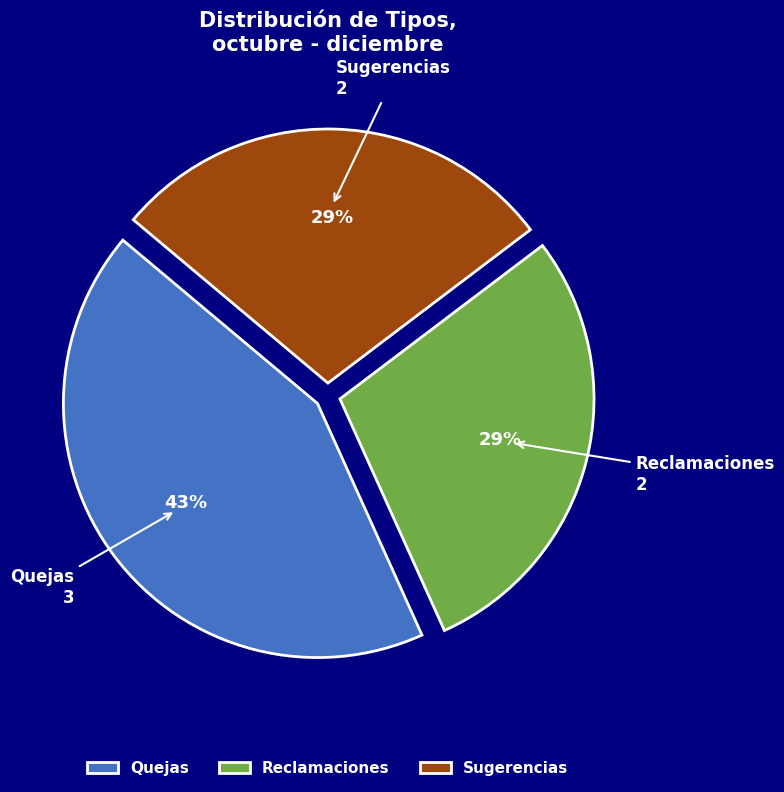

Do Quejas and Sugerencias together represent more than half of the pie?

Yes